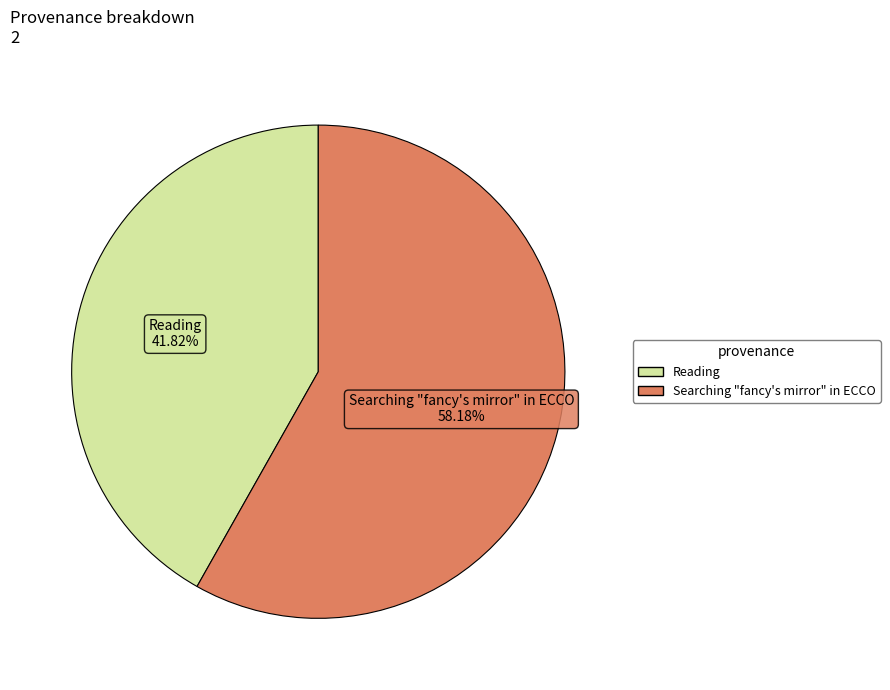

What is the majority slice?

Searching "fancy's mirror" in ECCO